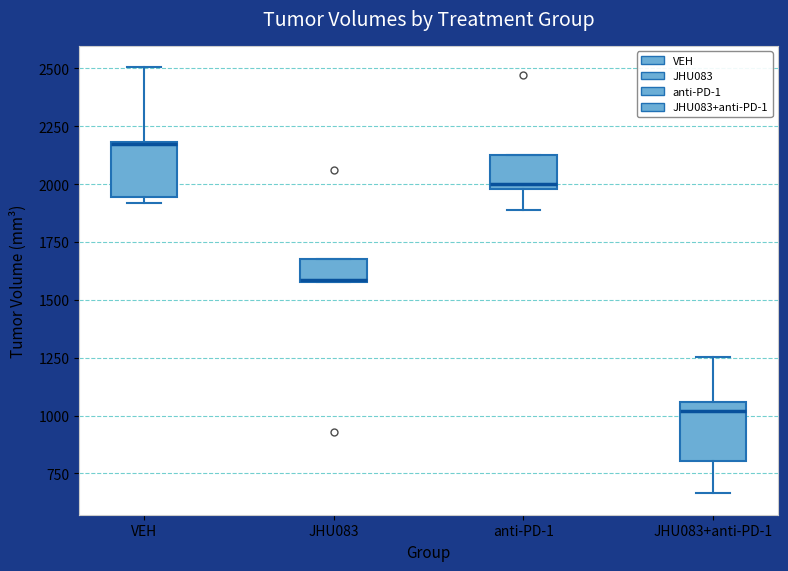

Where is the upper edge of the box for JHU083 on the y-axis? The values are not printed on the chart, so give them approximately, as read against the axis.

1700